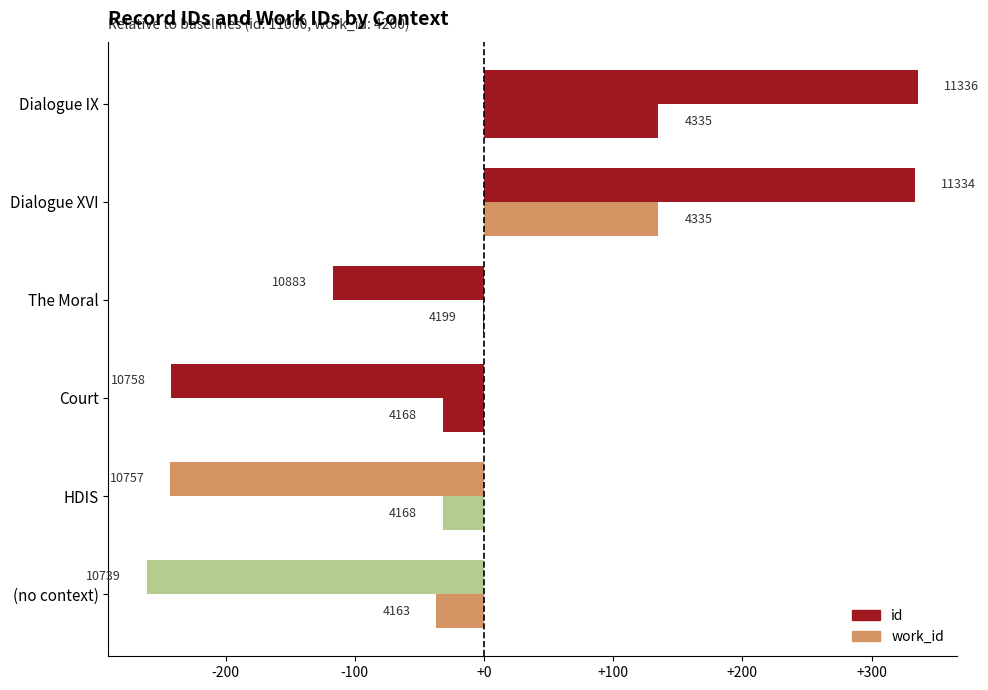

How many bars are there in total?

12